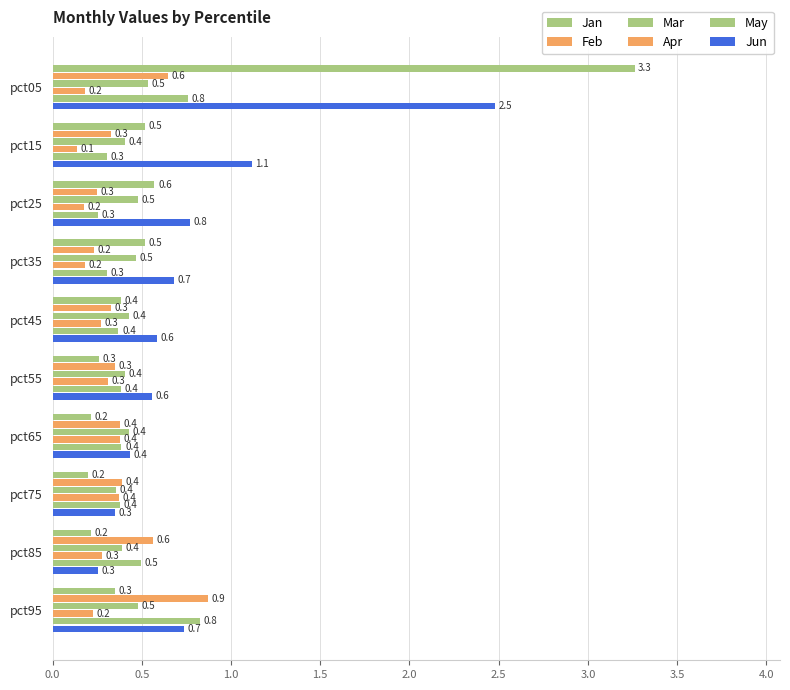

How many data points does each series have?

10